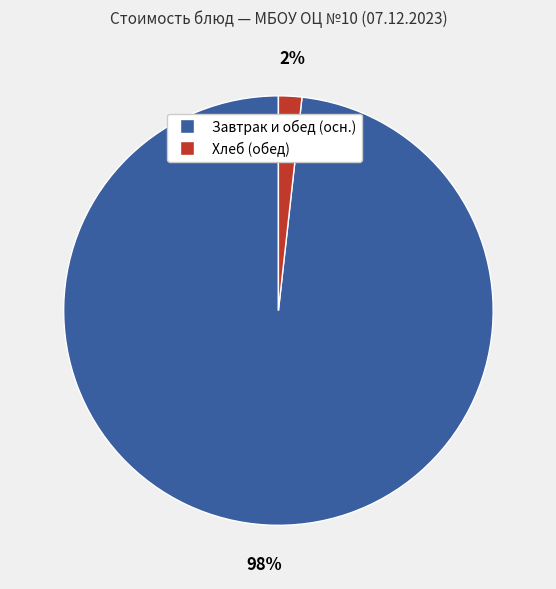

To the nearest percent, what is the average slice percentage?

50%